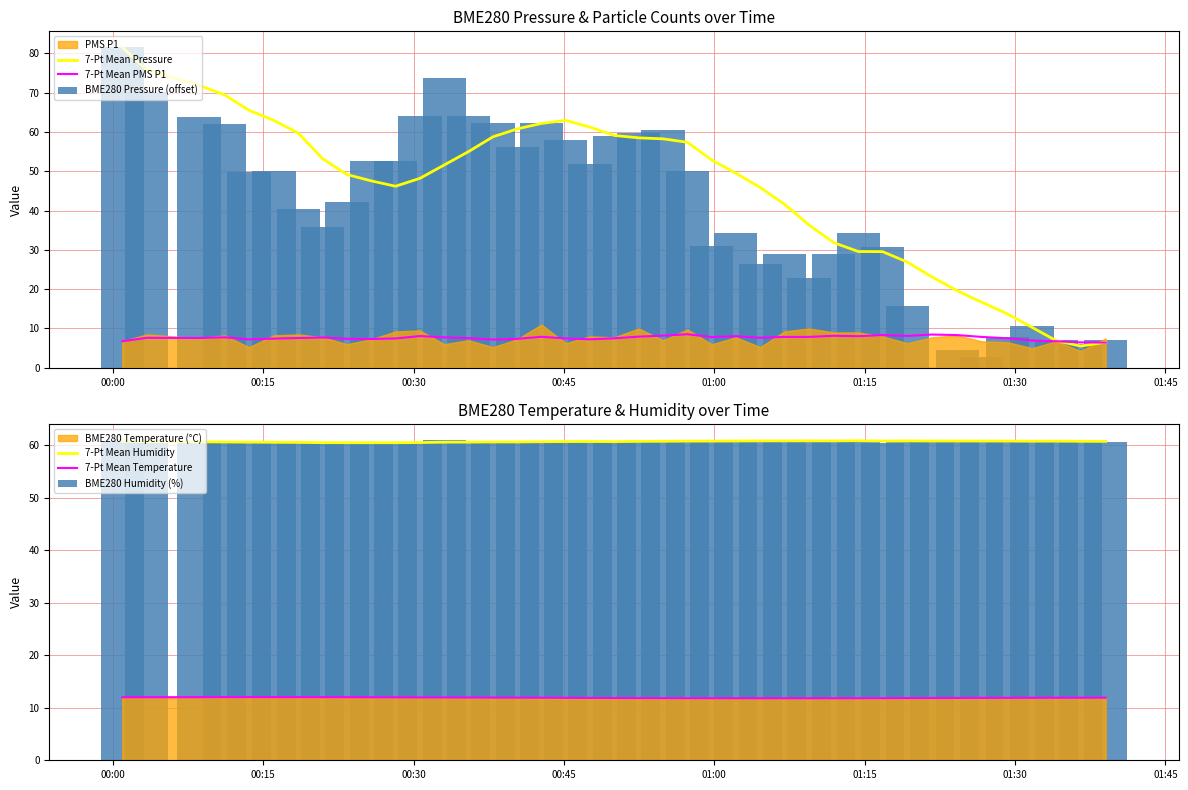

What is the highest value of the 7-Pt Mean Pressure series?

81.6